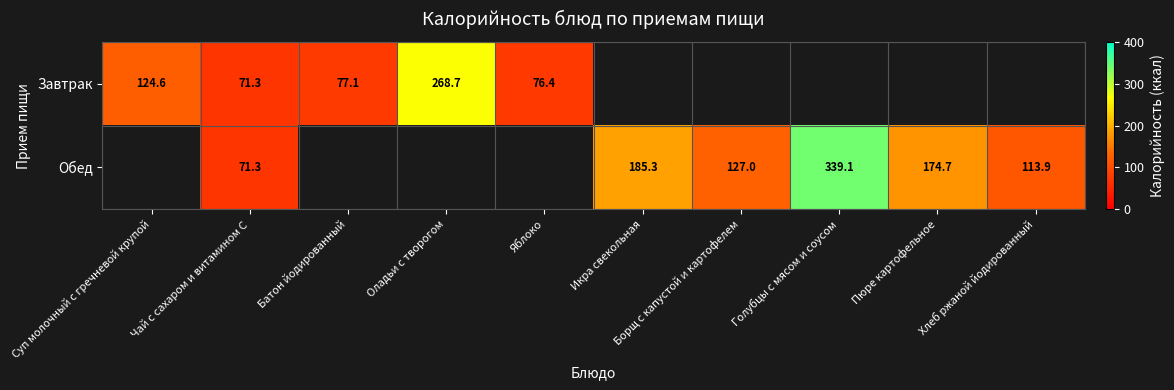

The Завтрак series shows 268.7 at Оладьи с творогом. True or false?

True